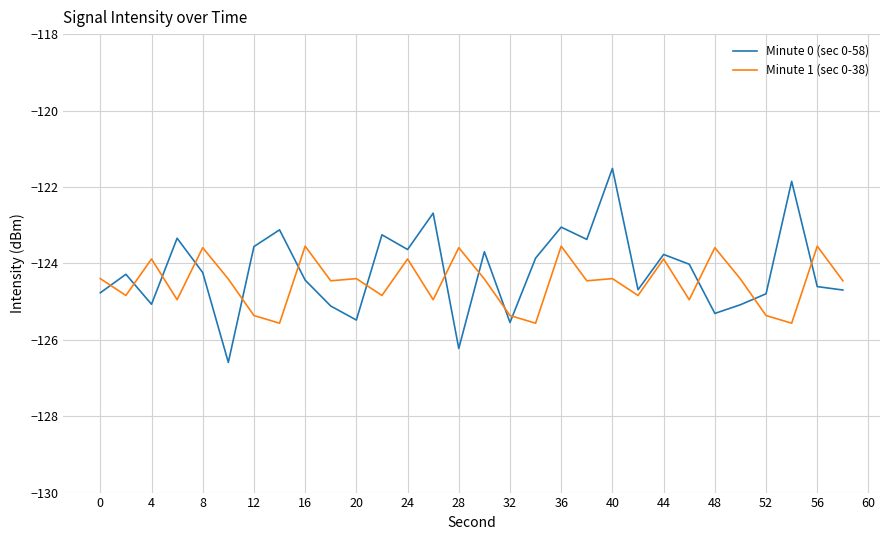

What is the smallest value displayed?

-126.6